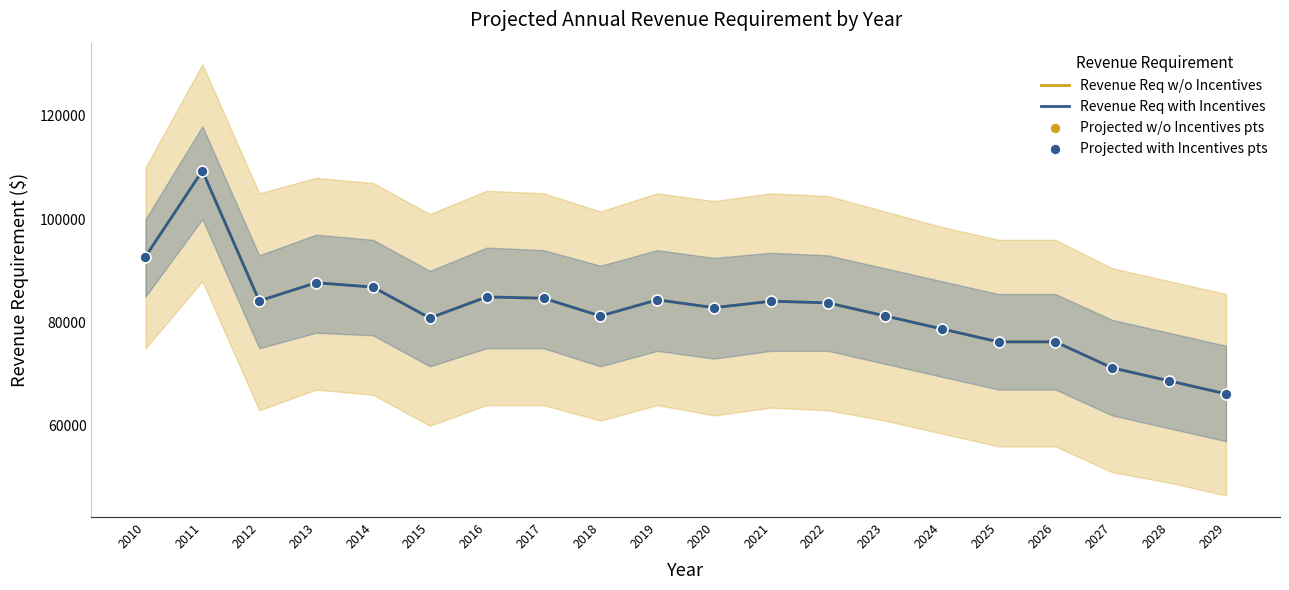

Which series reaches the maximum Y coordinate?

Revenue Req w/o Incentives